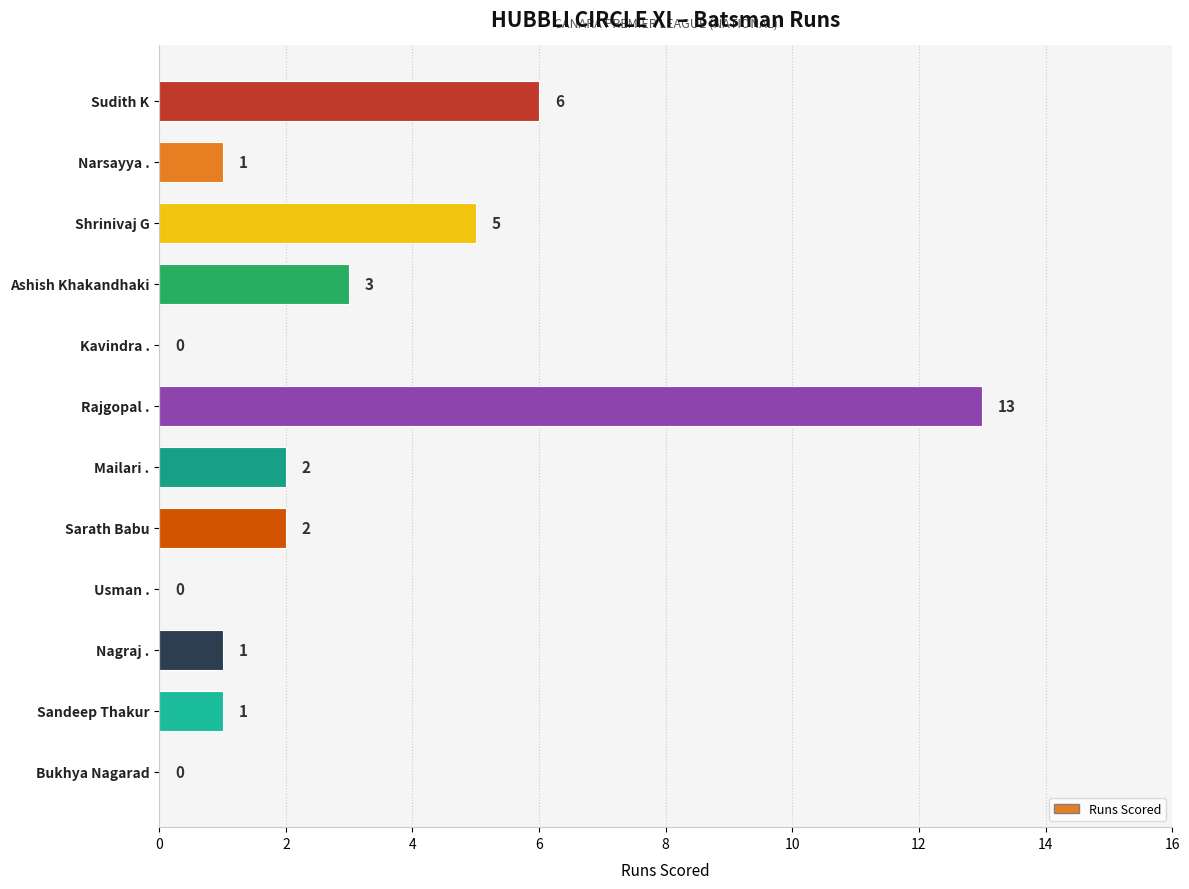

Between Shrinivaj G and Rajgopal ., which is larger?

Rajgopal .